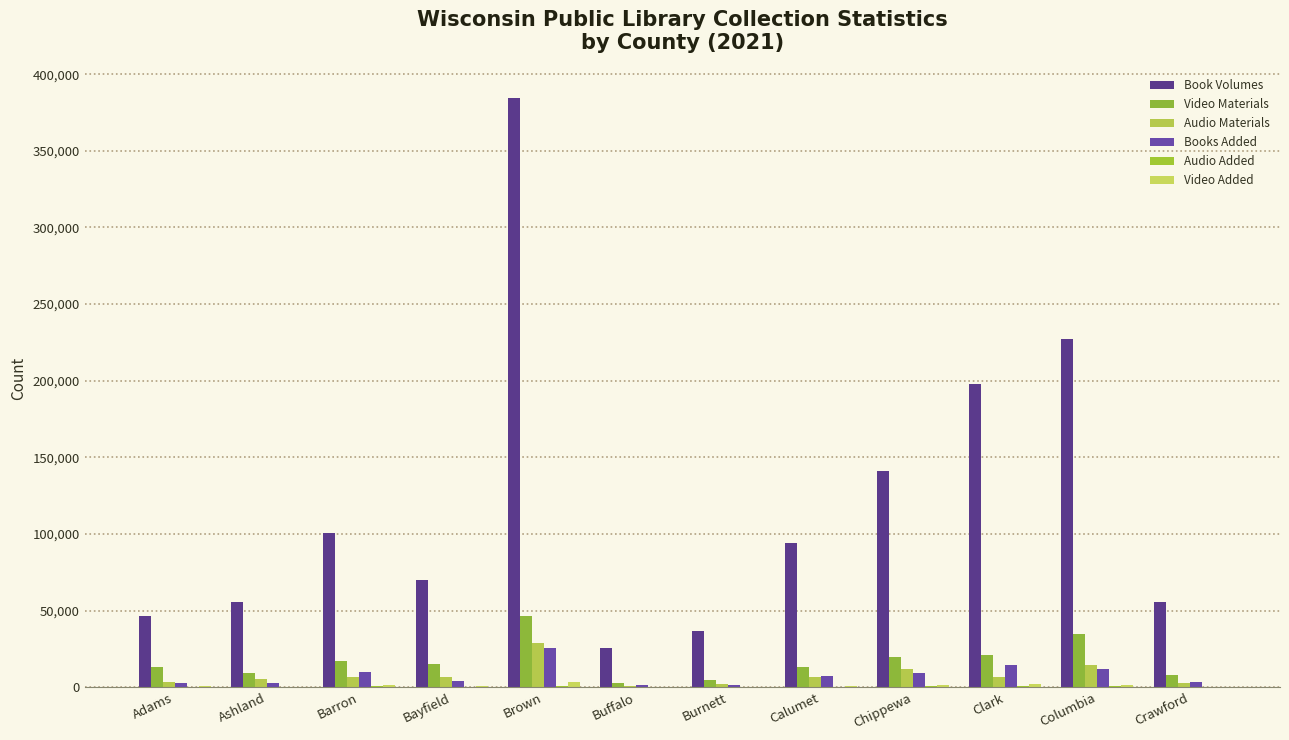

Rank the series by their maximum value, from highest to lowest.

Book Volumes, Video Materials, Audio Materials, Books Added, Video Added, Audio Added